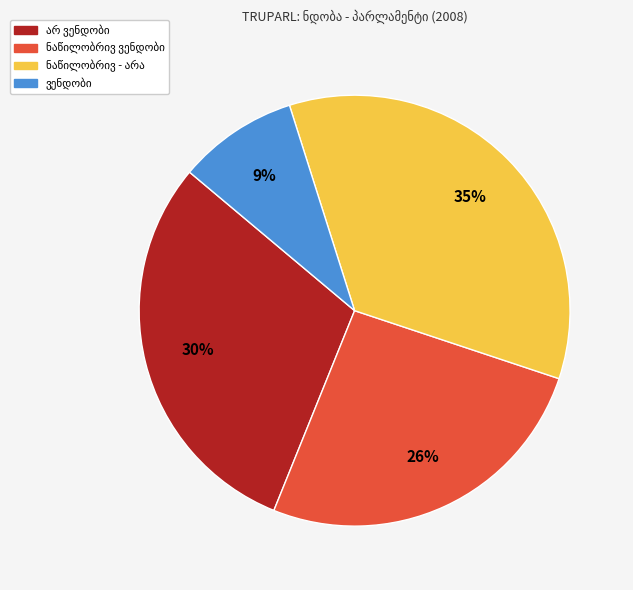

Does any single category account for the majority?

No